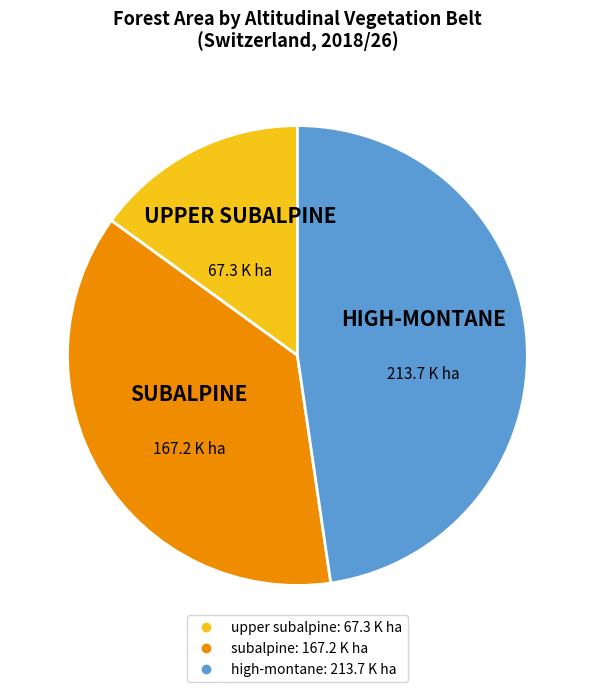

Does any single category account for the majority?

No